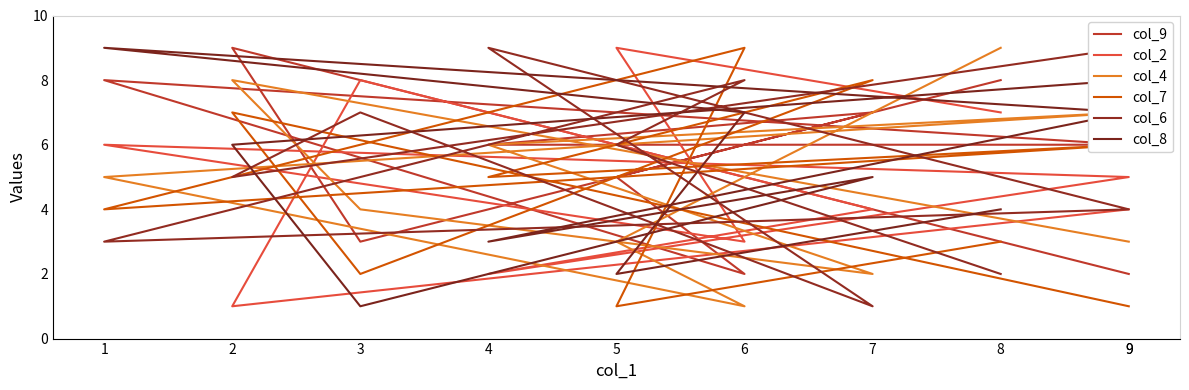

At which category does col_6 reach its first local peak?

6